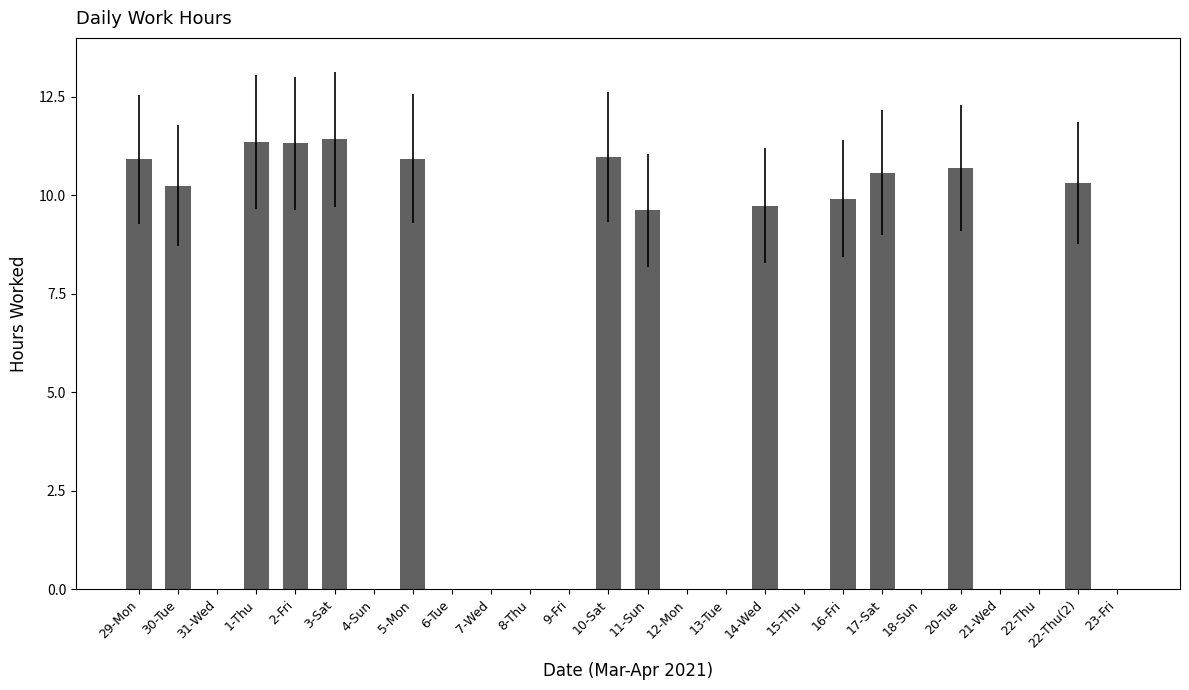

What is the sum of all values?

138.1